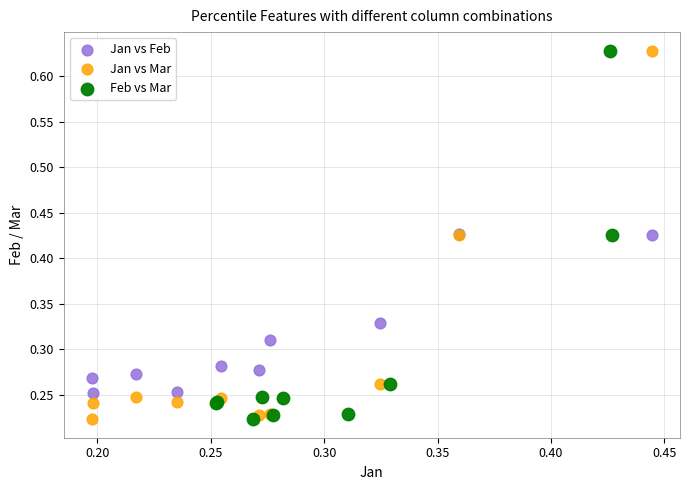

What are all the series names shown in the legend?

Jan vs Feb, Jan vs Mar, Feb vs Mar